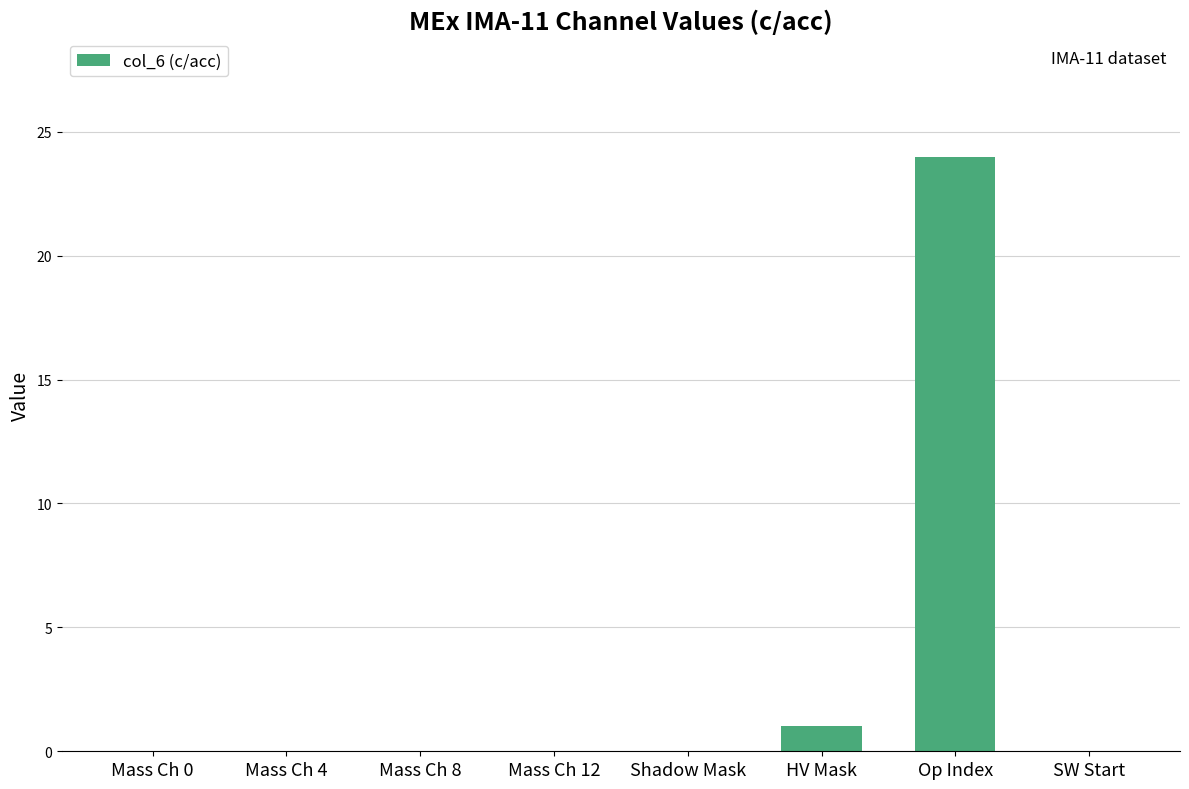

Reading left to right, what are all the values shown in this chart?

0	0	0	0	0	1	24	0